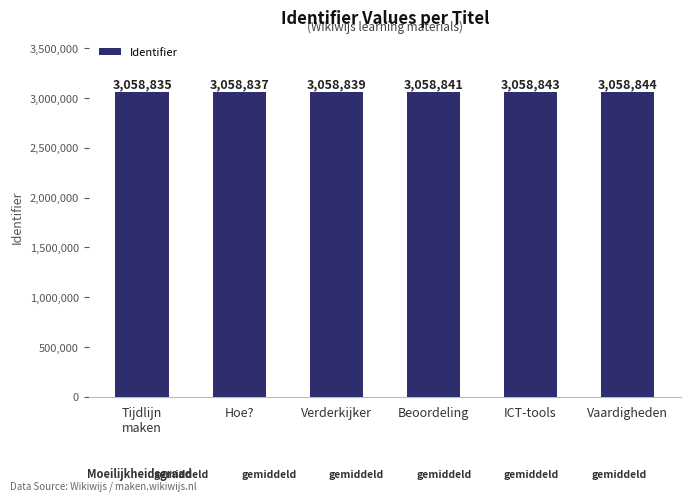

What is the difference between the values at Beoordeling and Tijdlijn
maken?

6